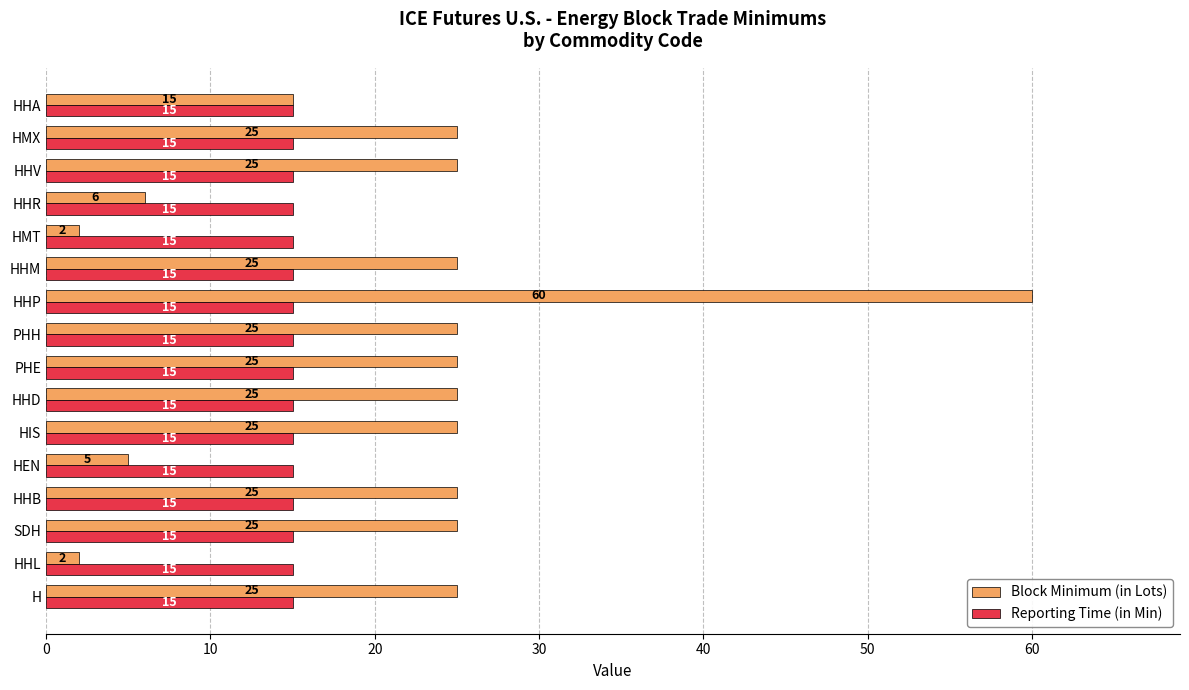

List the series in order of their overall mean, highest first.

Block Minimum (in Lots), Reporting Time (in Min)